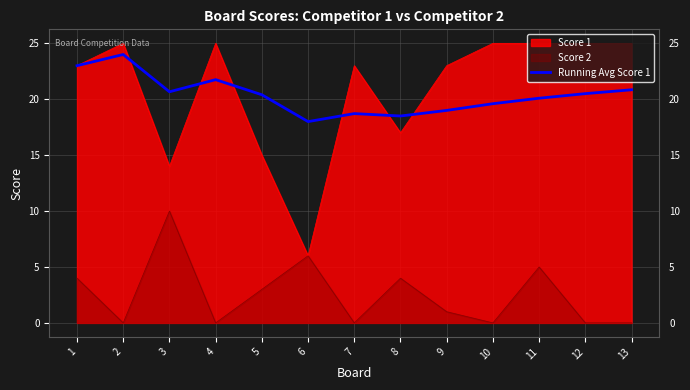

Between 10 and 2, which is larger?

2